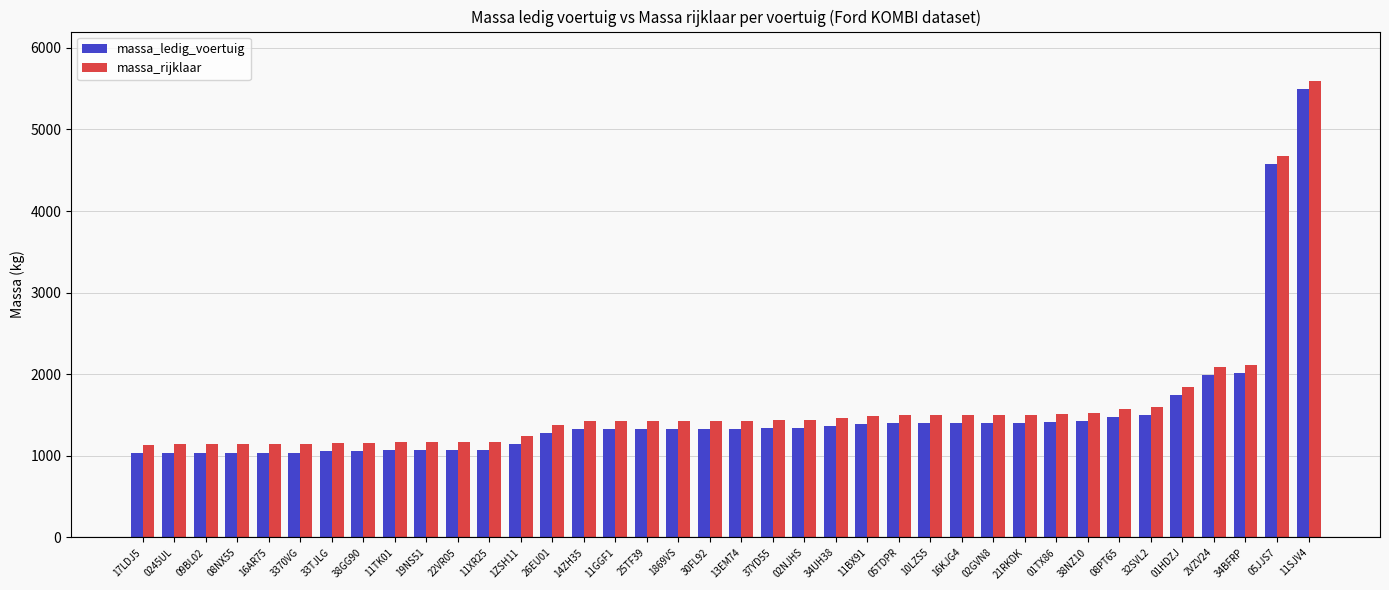

What is the average value of the massa_rijklaar series?

1602